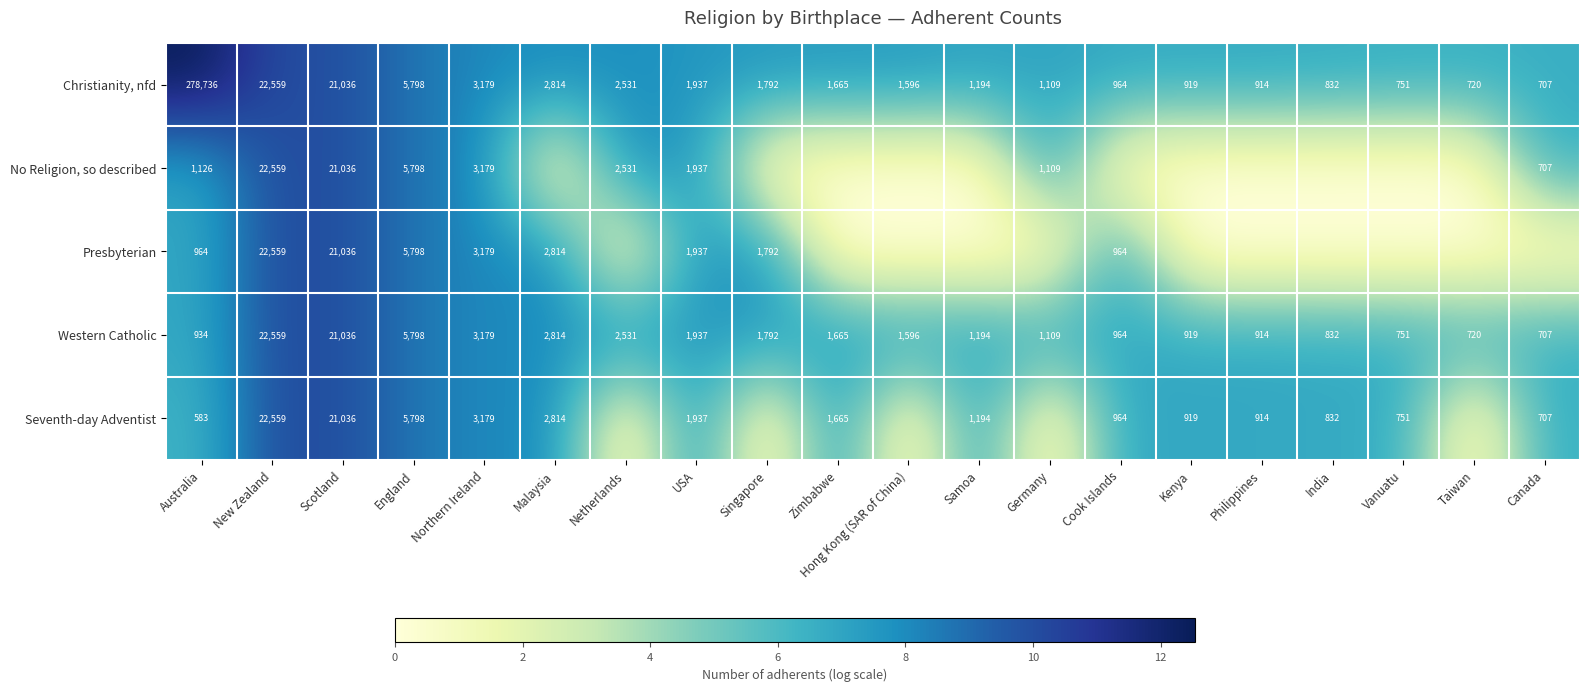

What is the difference between the maximum and minimum values in the Christianity, nfd series?

278029